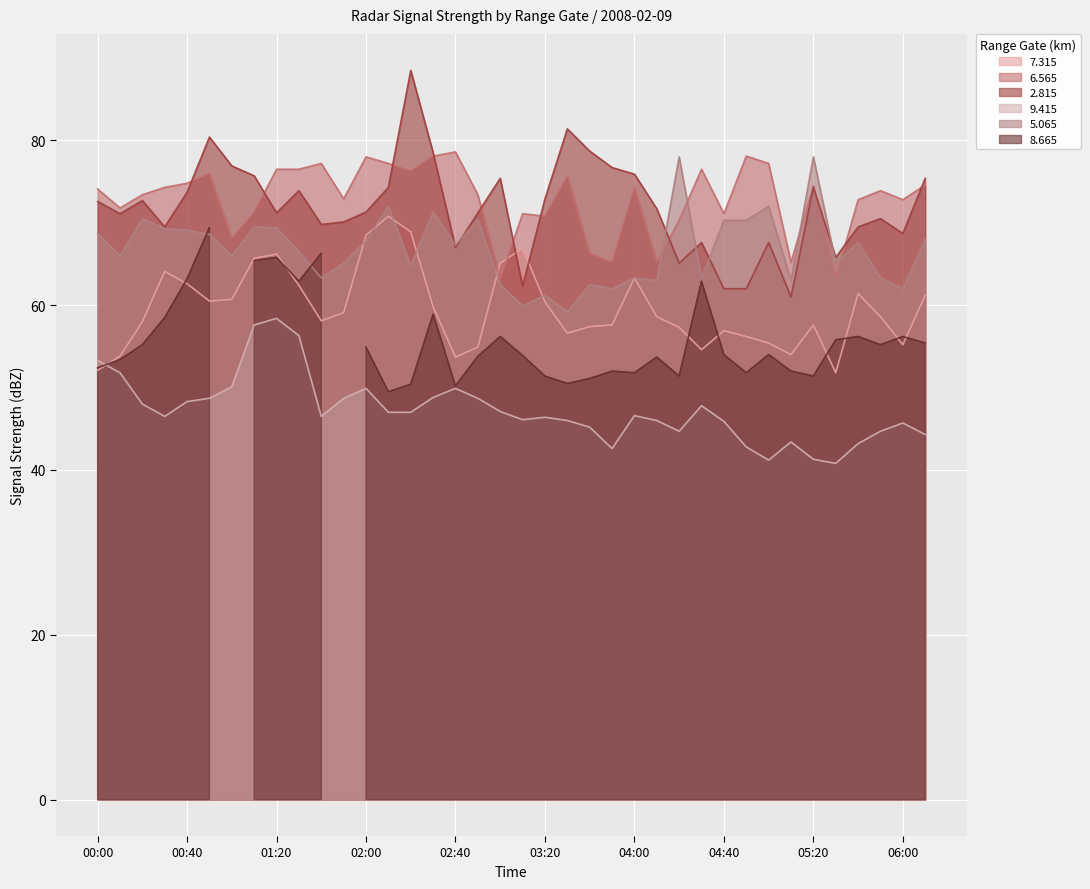

Where is the first local minimum for 9.415?

00:30